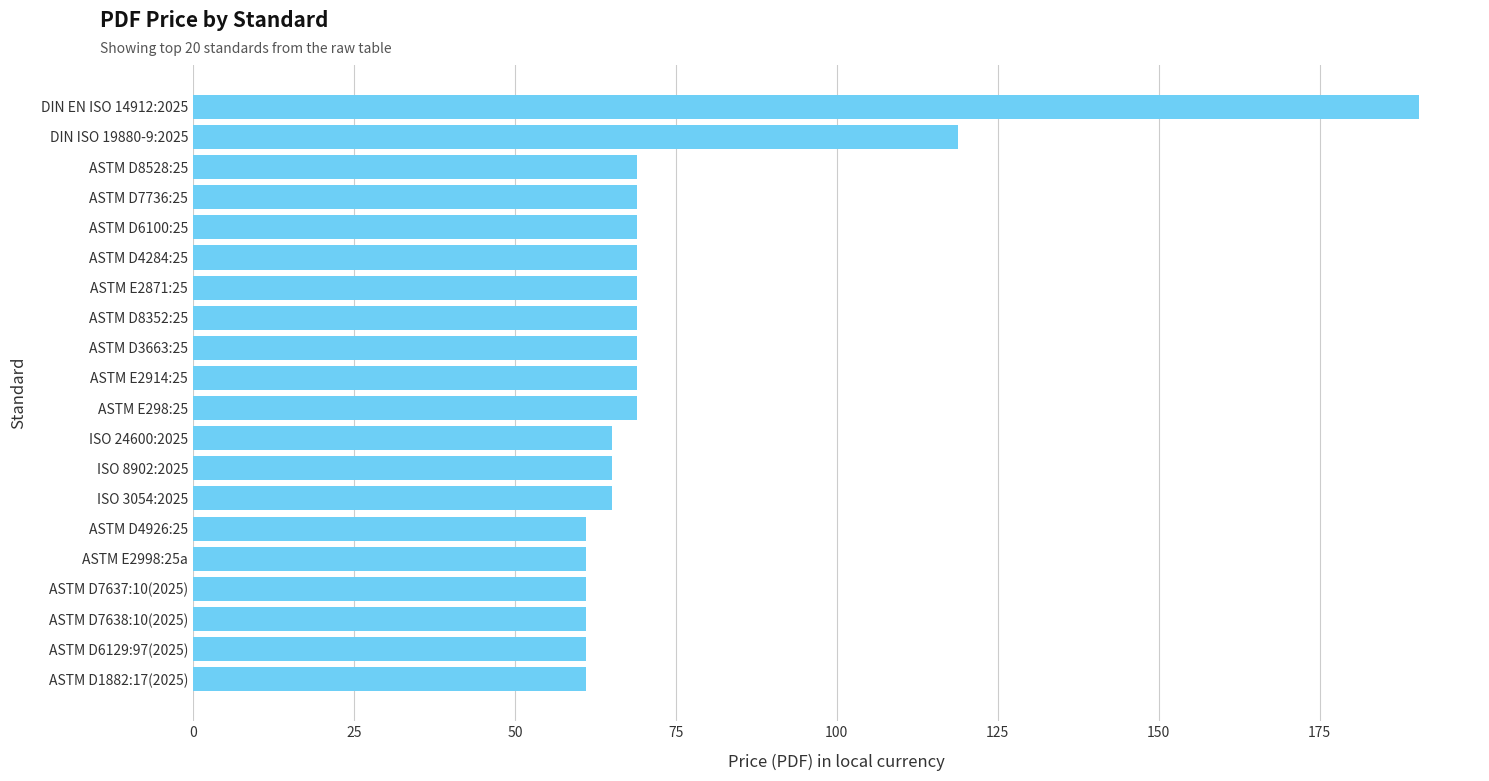

What position from the top is ASTM E2871:25?

7